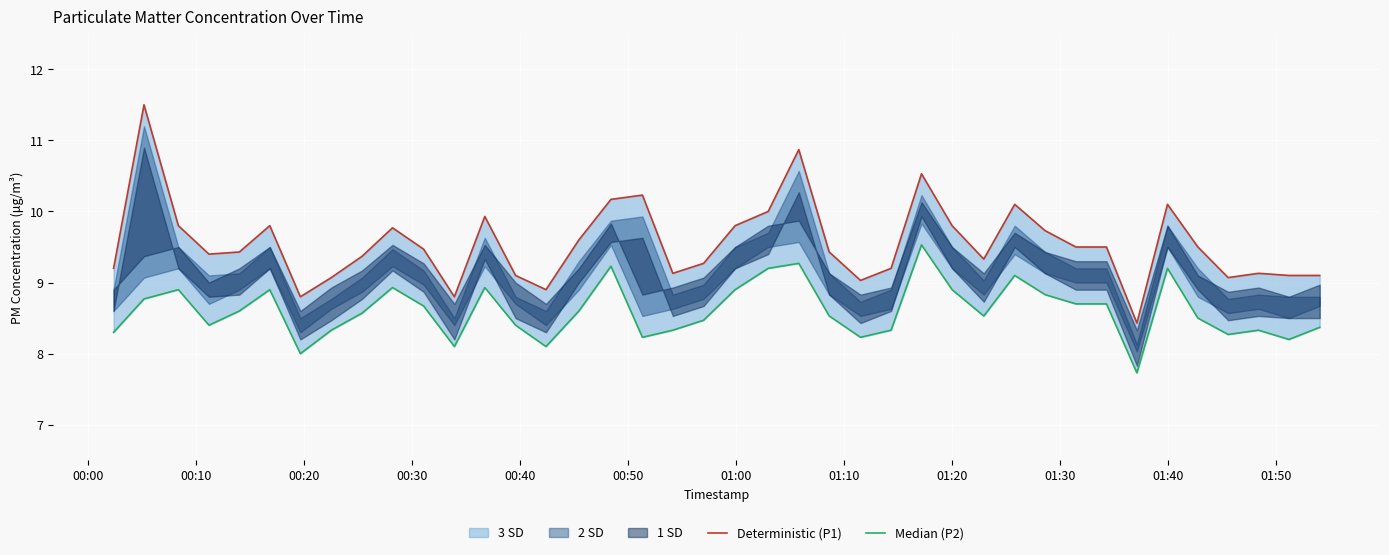

At which label does Deterministic (P1) first exceed 9?

00:00